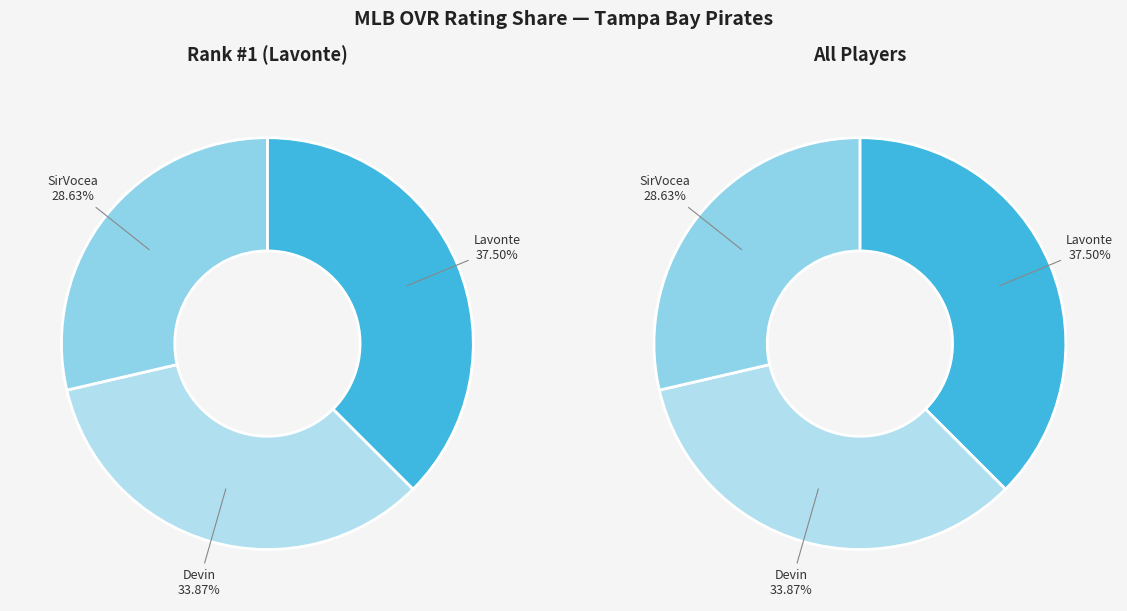

What percentage is the SirVocea slice, to the nearest percent?

29%